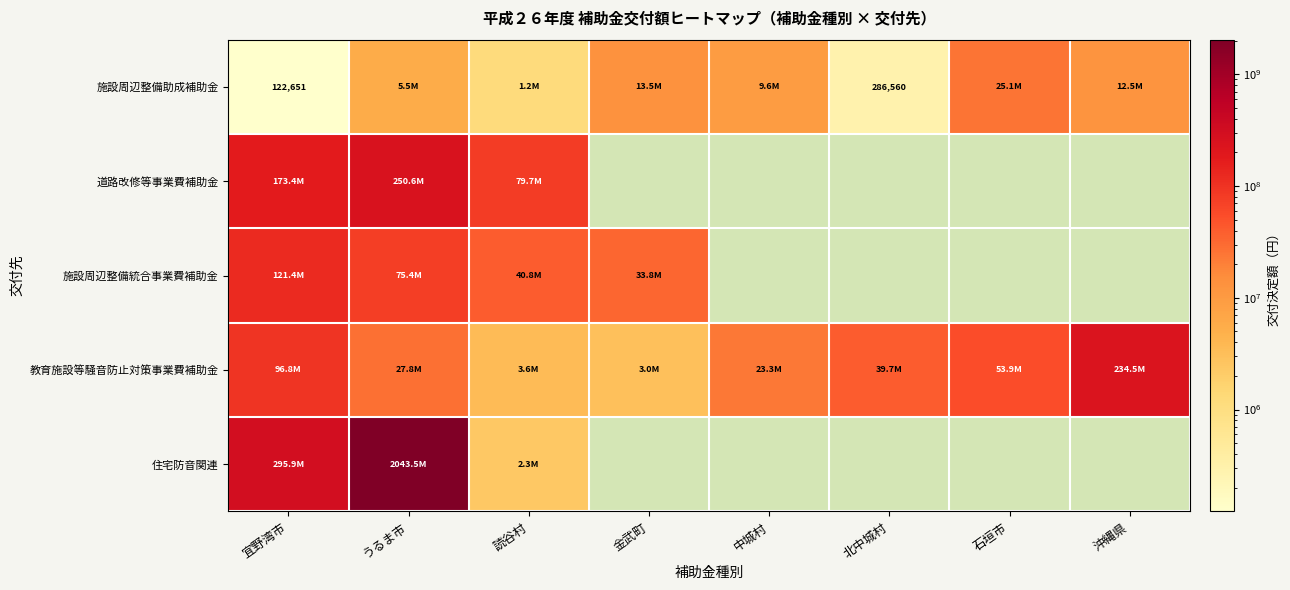

What is the total value across all series at うるま市?

2402650000.0